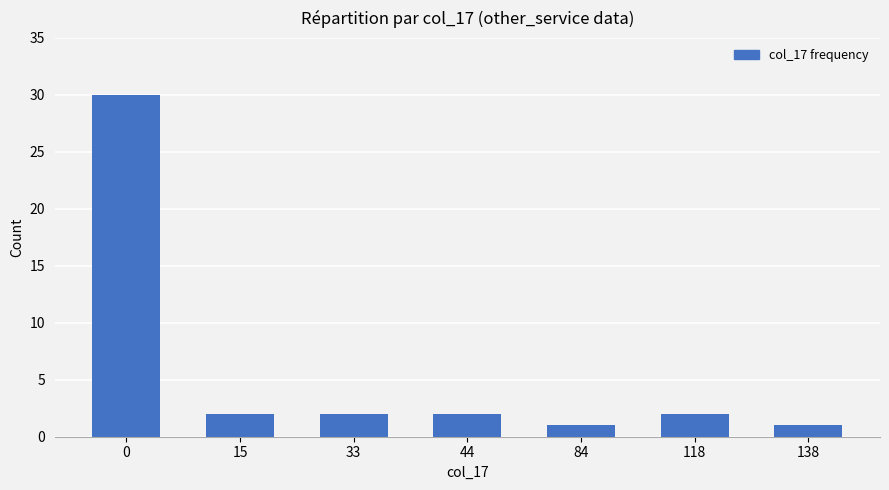

What is the greatest value displayed?

30